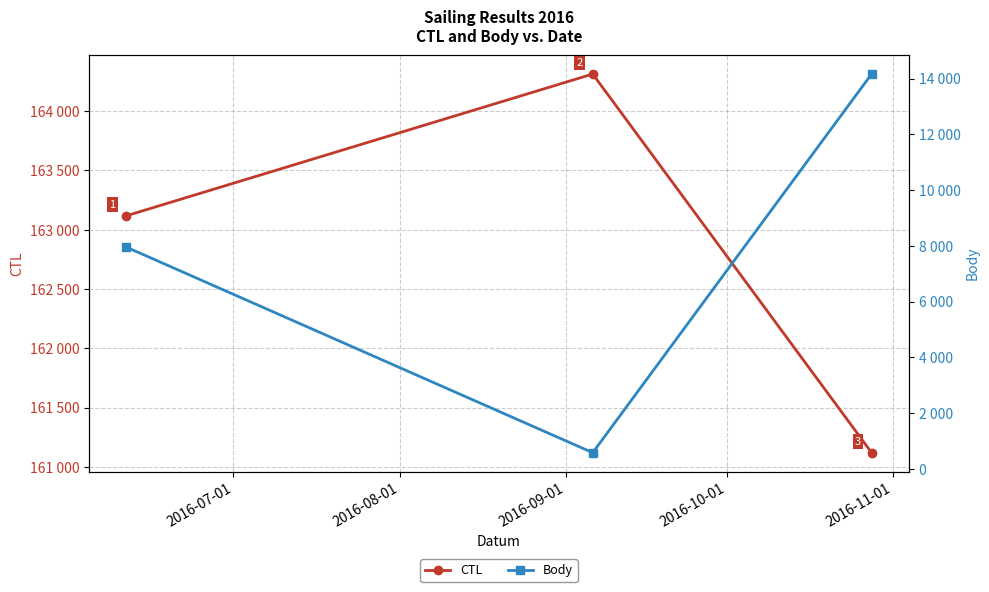

What is the lowest value of the CTL series?

161119